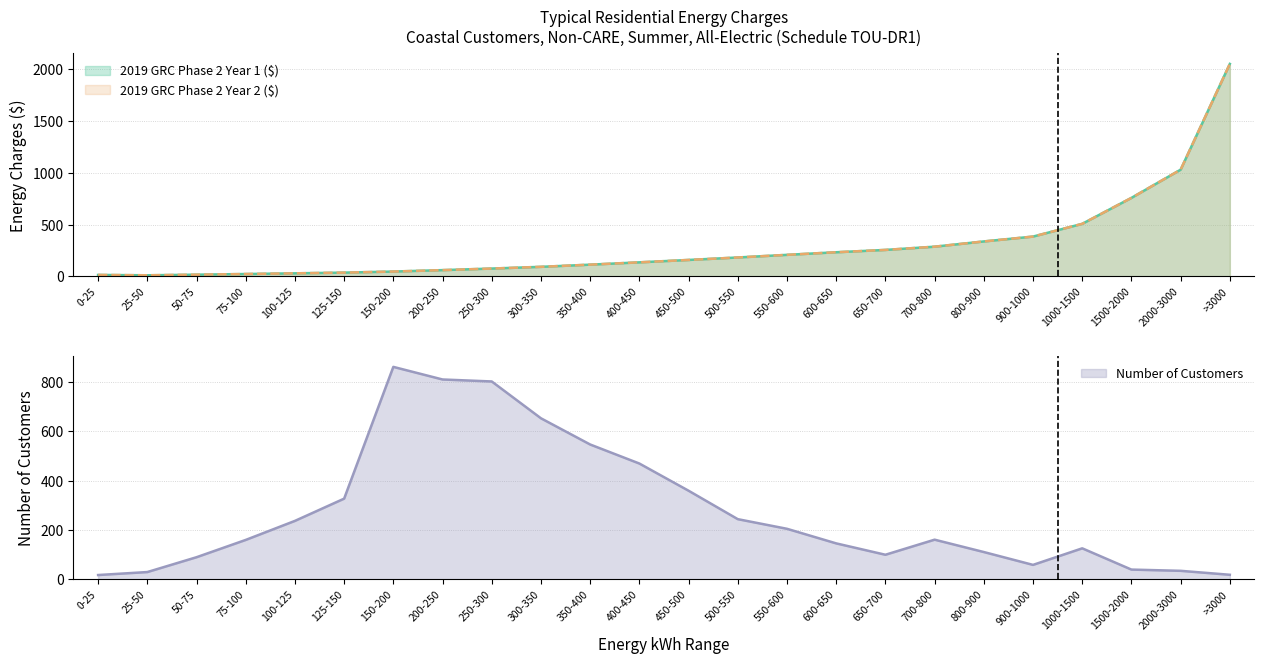

True or false: 2019 GRC Phase 2 Year 1 ($) has a value of 3376.0 at >3000.

False